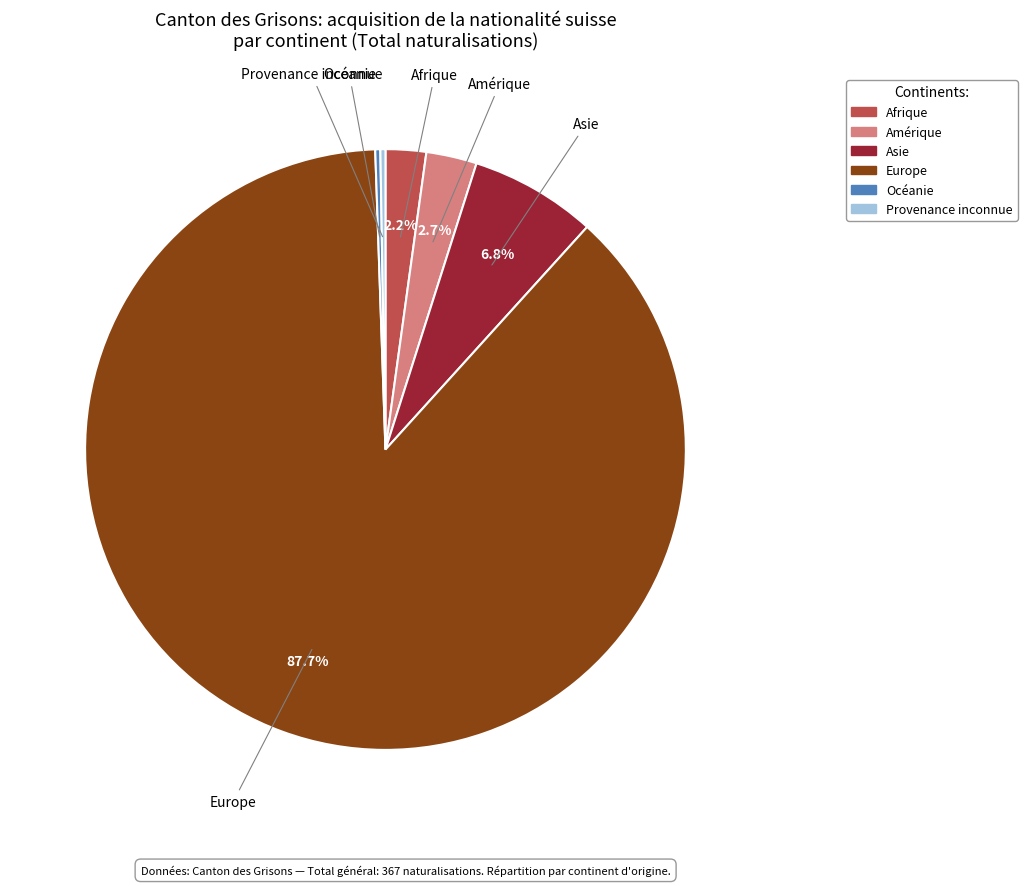

Which category accounts for the majority?

Europe